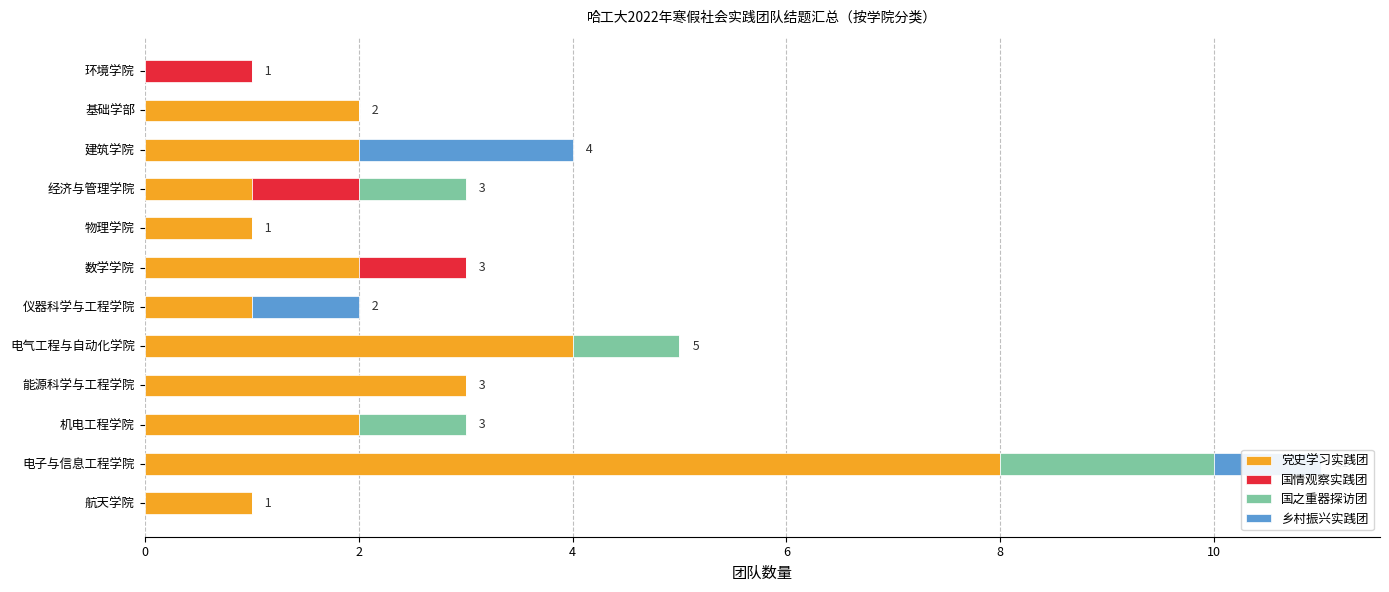

The value of 党史学习实践团 at 数学学院 is 1. True or false?

False